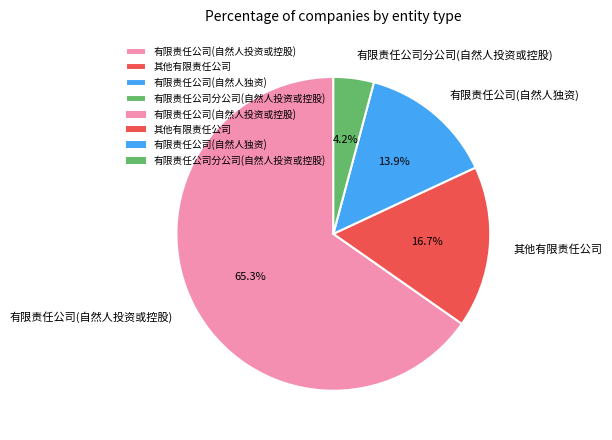

To the nearest percent, what percentage of the pie is 有限责任公司(自然人投资或控股)?

65%